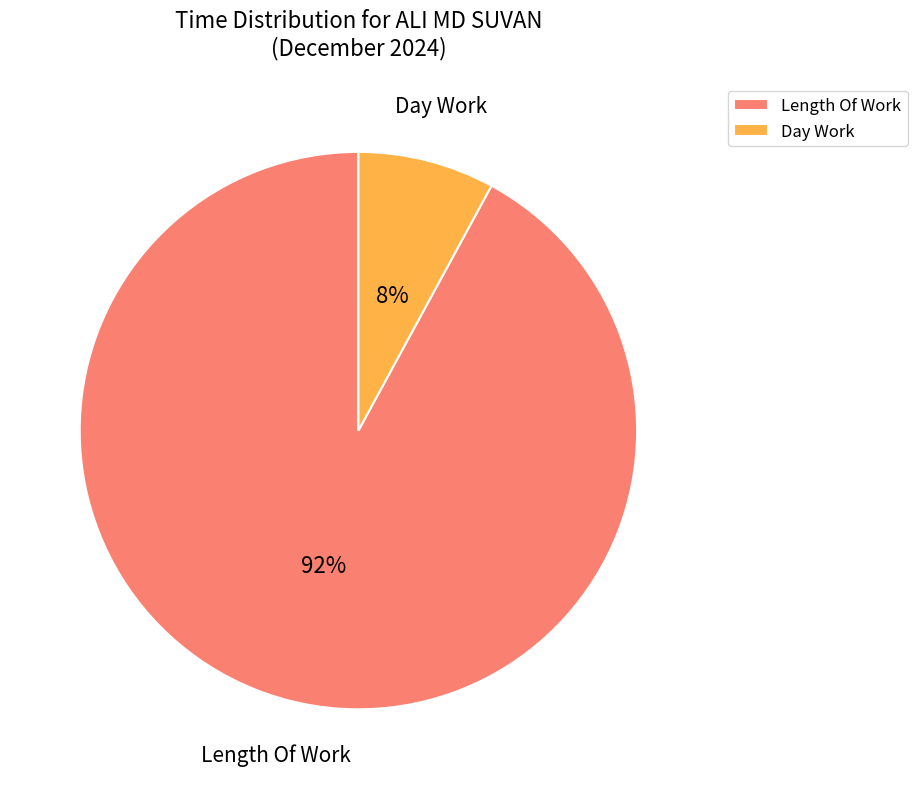

Count the number of slices in the pie.

2